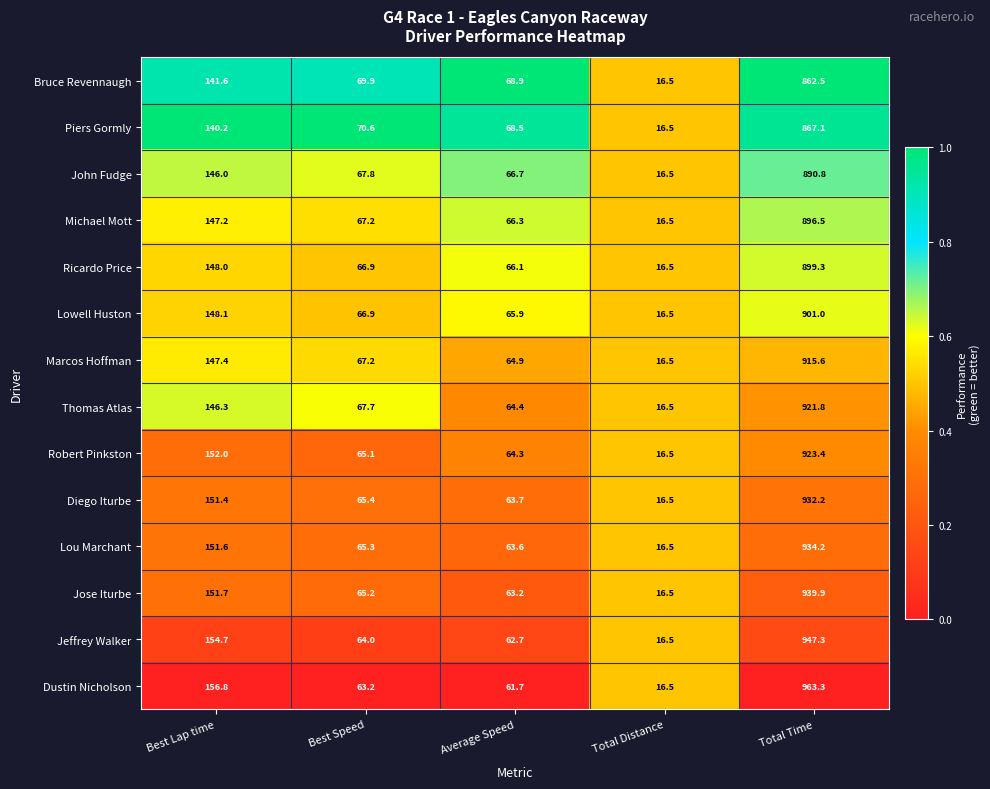

Which series changed the most between Best Lap time and Total Time?

Dustin Nicholson